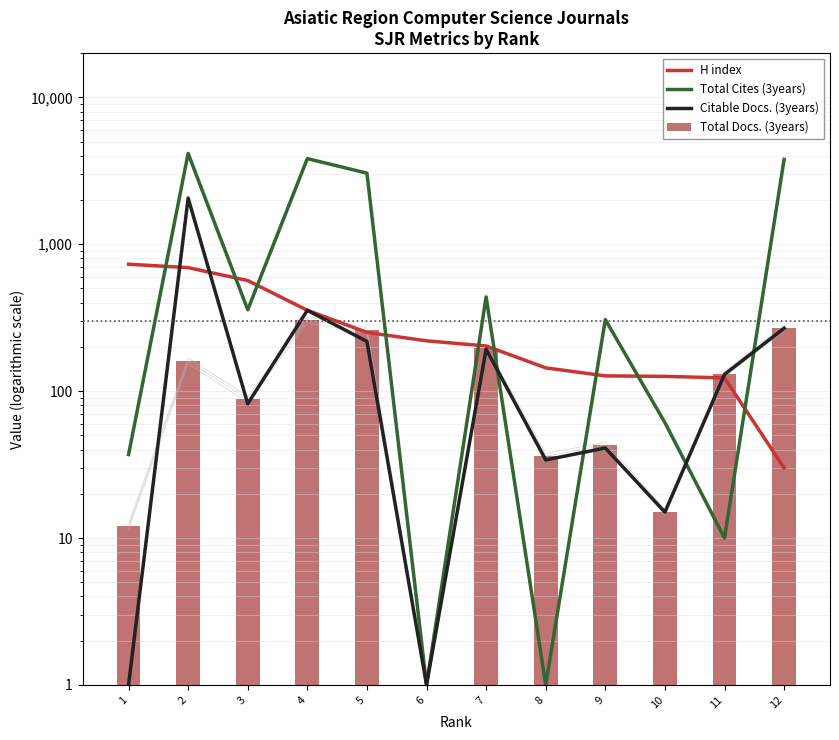

At 4, list the series in order from largest to smallest.

Total Cites (3years), H index, Citable Docs. (3years), Total Docs. (3years)